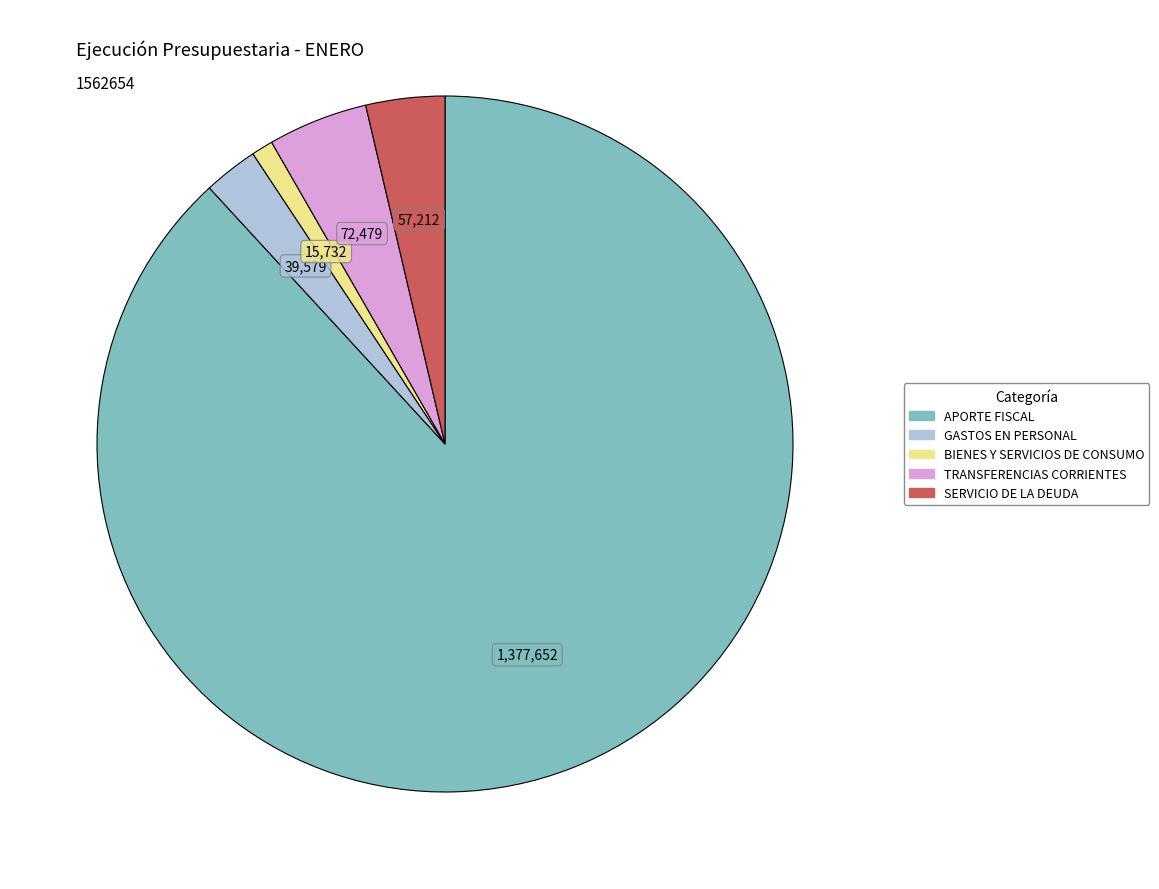

Do TRANSFERENCIAS CORRIENTES and BIENES Y SERVICIOS DE CONSUMO together represent more than half of the pie?

No